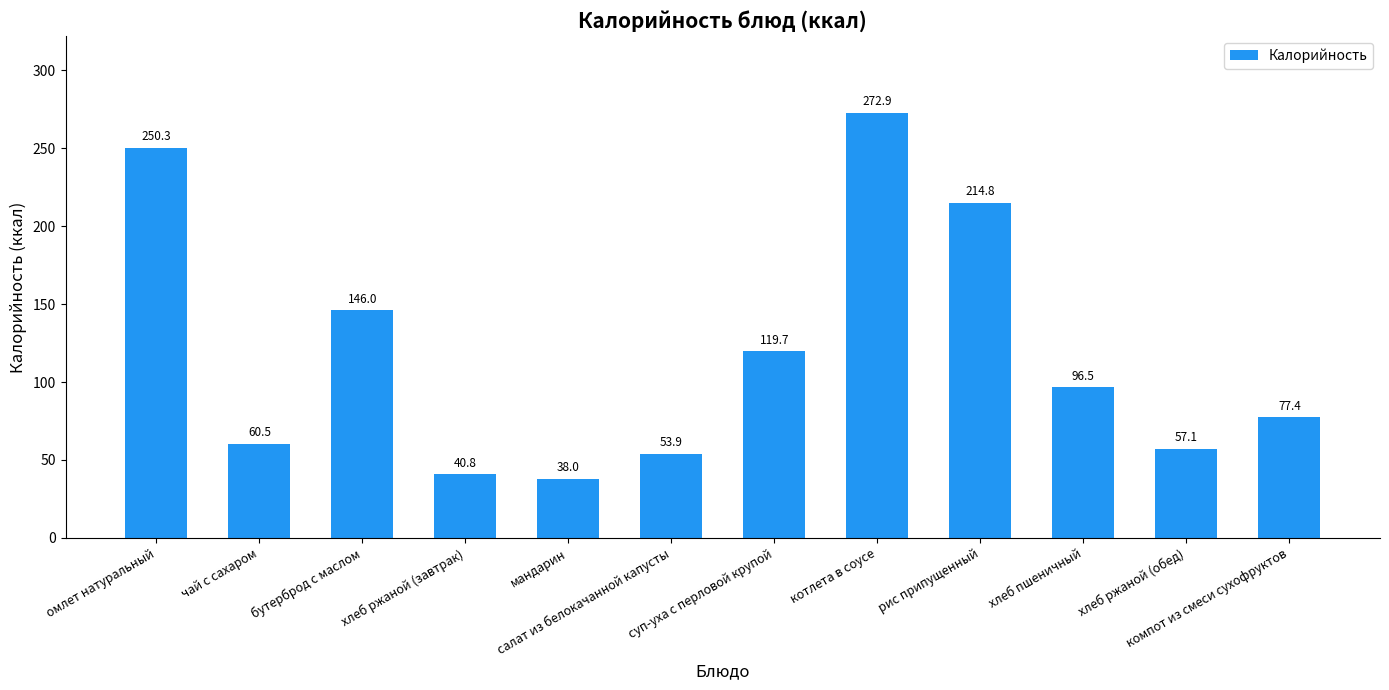

How many data points are less than 96?

6